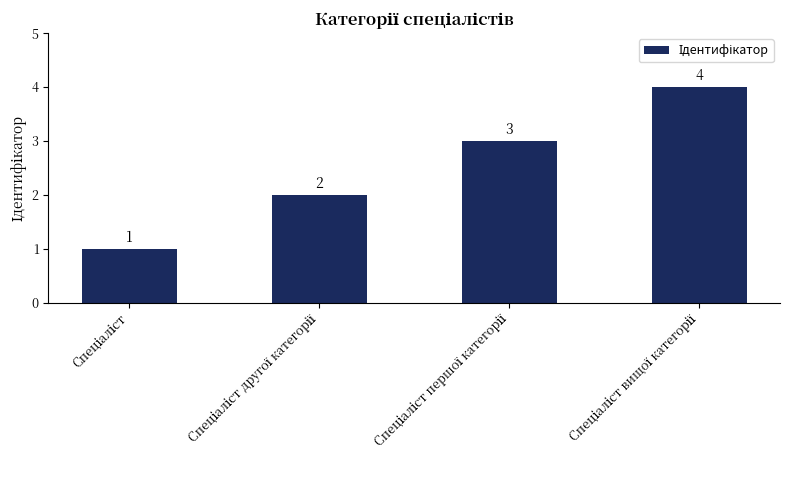

What is the difference between the maximum and minimum values?

3